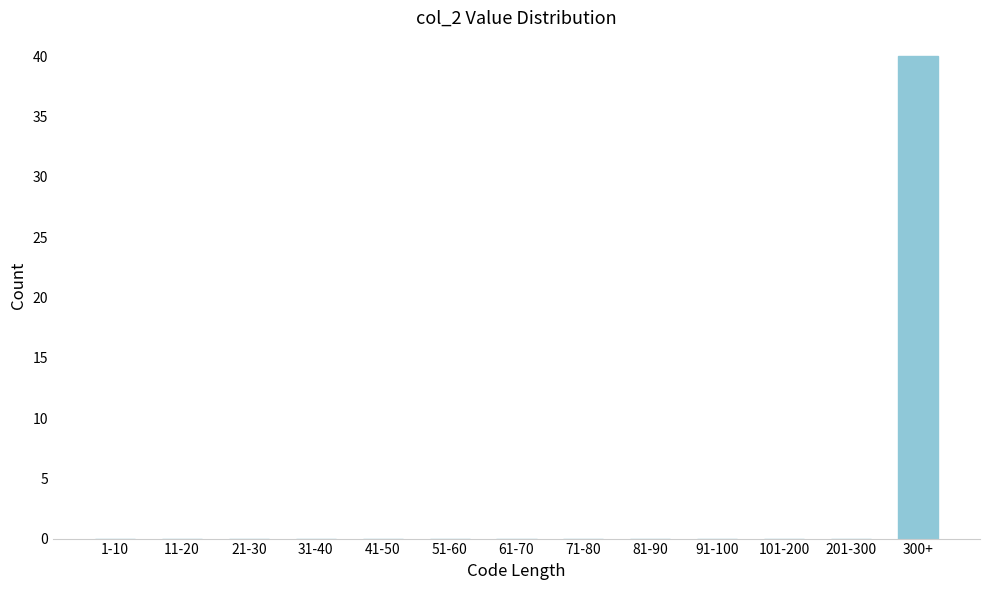

Reading left to right, what are all the values shown in this chart?

1-10=0	11-20=0	21-30=0	31-40=0	41-50=0	51-60=0	61-70=0	71-80=0	81-90=0	91-100=0	101-200=0	201-300=0	300+=40